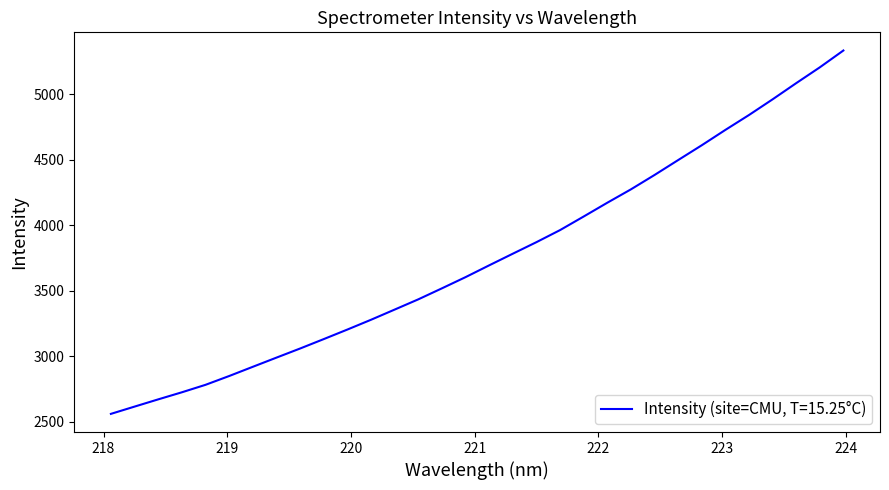

What is the difference between the maximum and minimum values?

2770.2